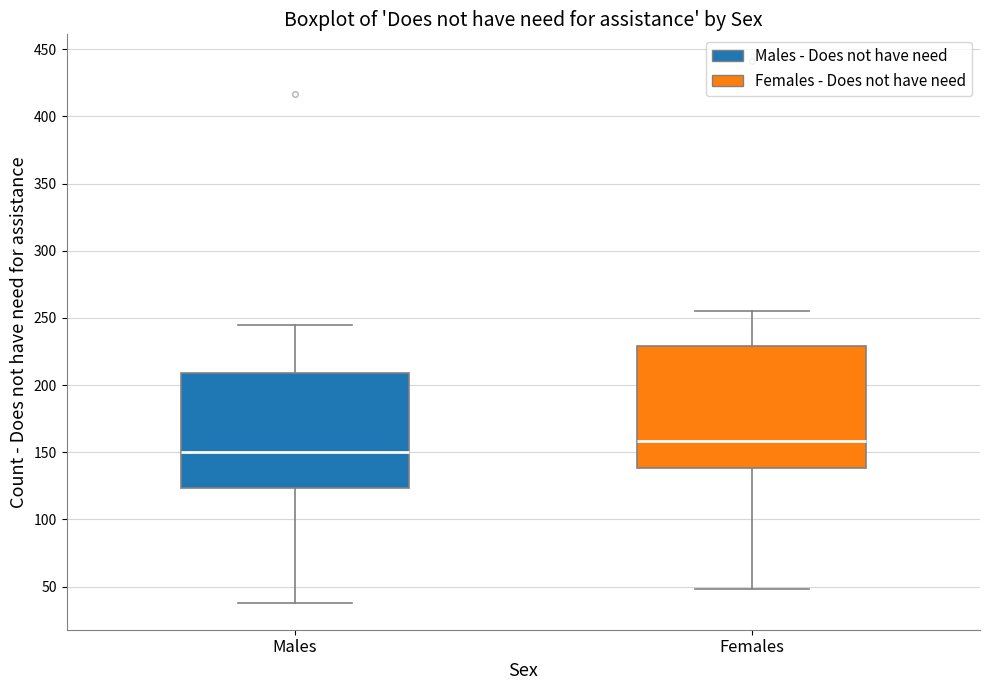

Which box is the tallest, from its lower edge to its upper edge?

Females